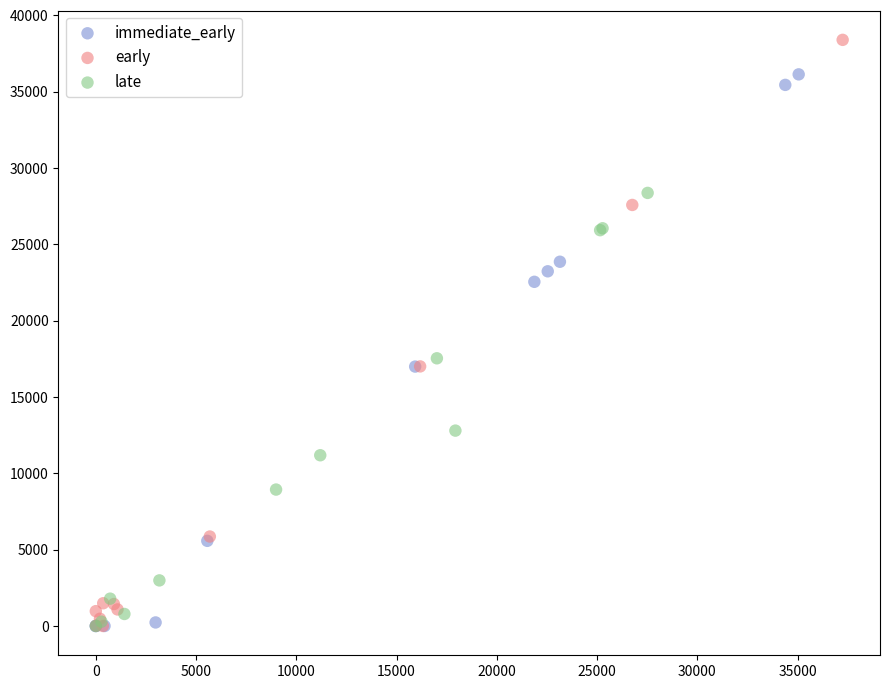

Which series has the widest spread of Y values?

early